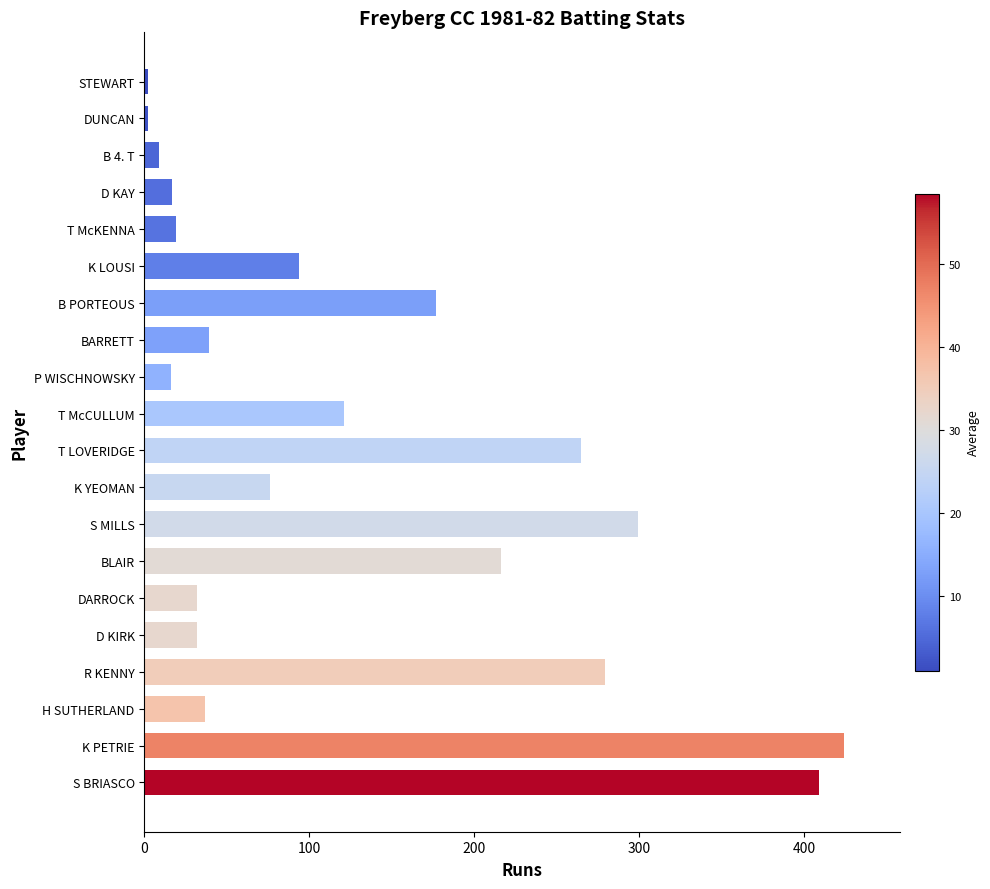

What is the sum of all values?

2565